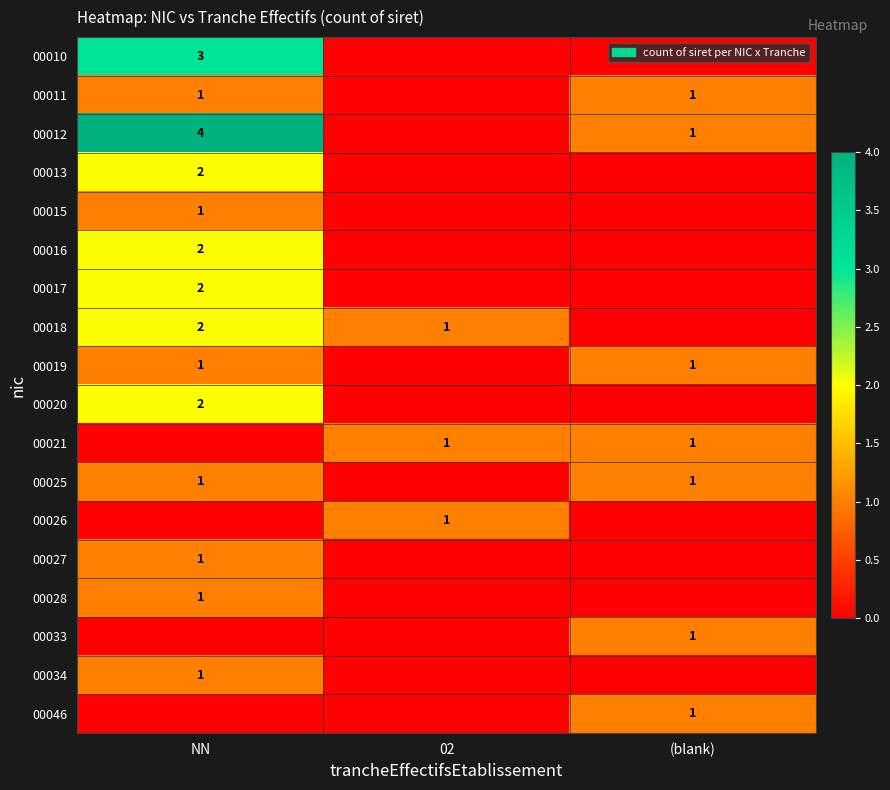

True or false: 00021 has a value of 2 at 02.

False